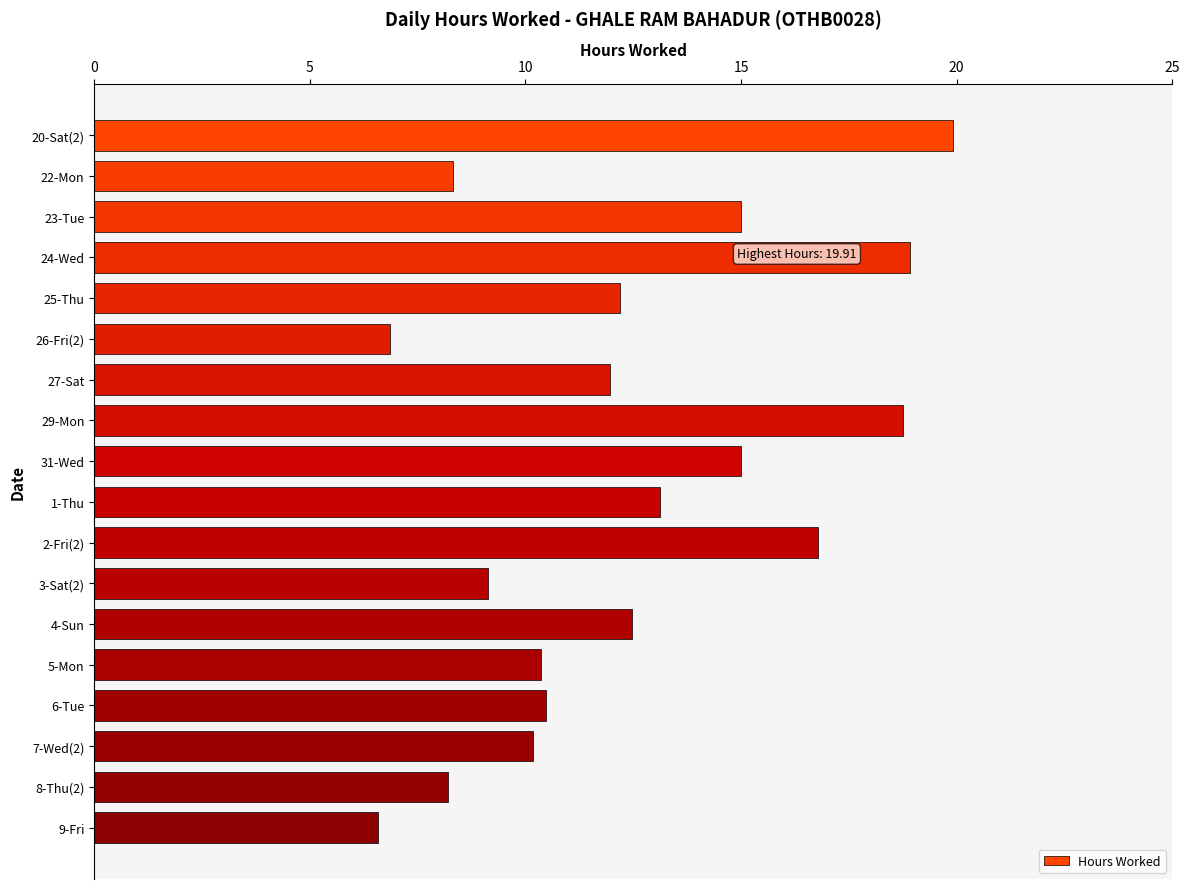

The value at 27-Sat is 12.0. True or false?

True